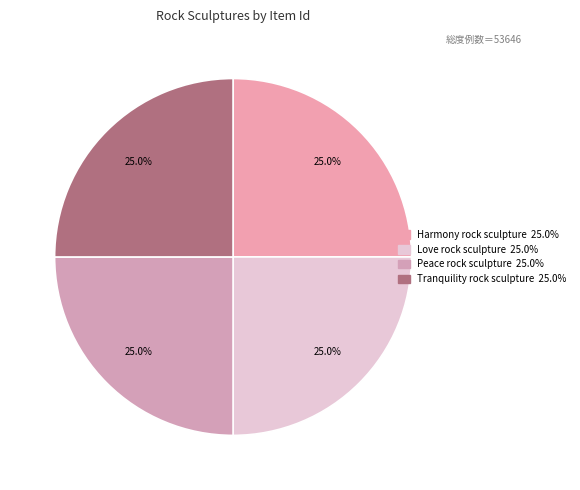

How many segments does this pie chart have?

4